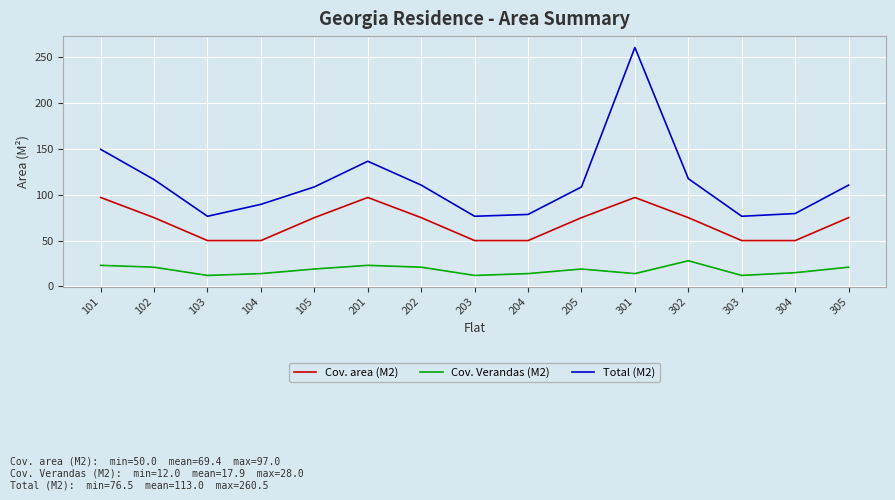

What is the total value across all series at 303?

138.5